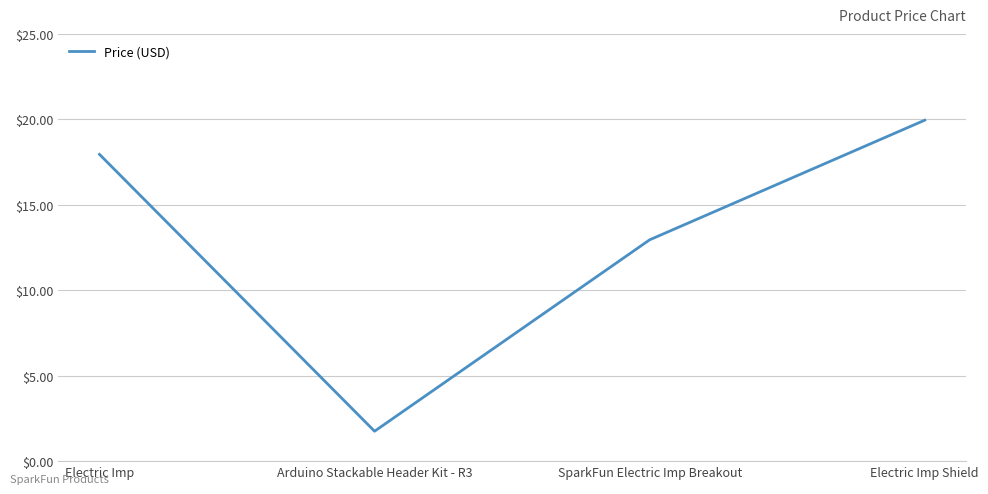

Between Electric Imp Shield and Arduino Stackable Header Kit - R3, which is larger?

Electric Imp Shield